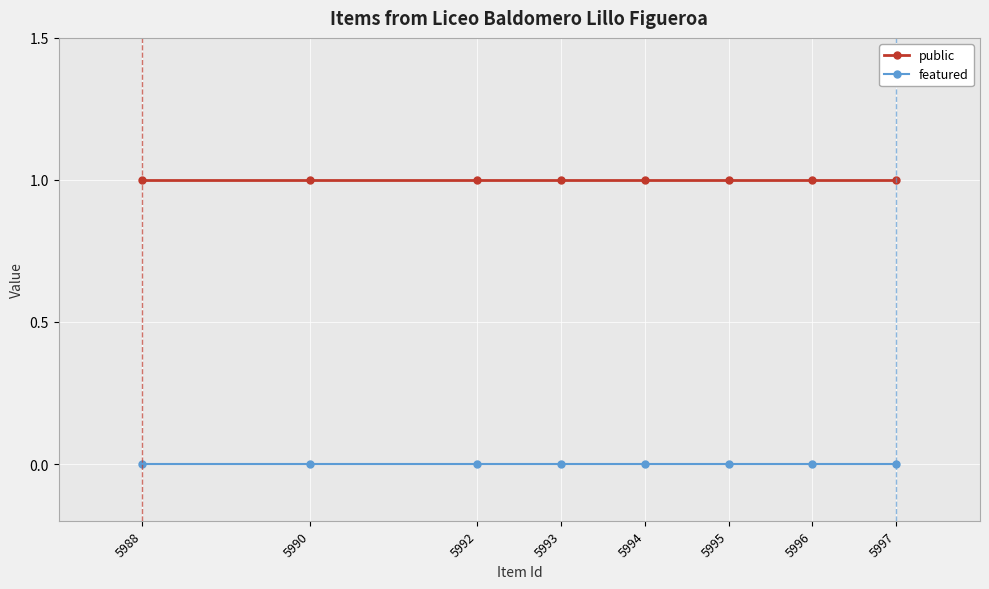

Rank the series by their average value, from lowest to highest.

featured, public